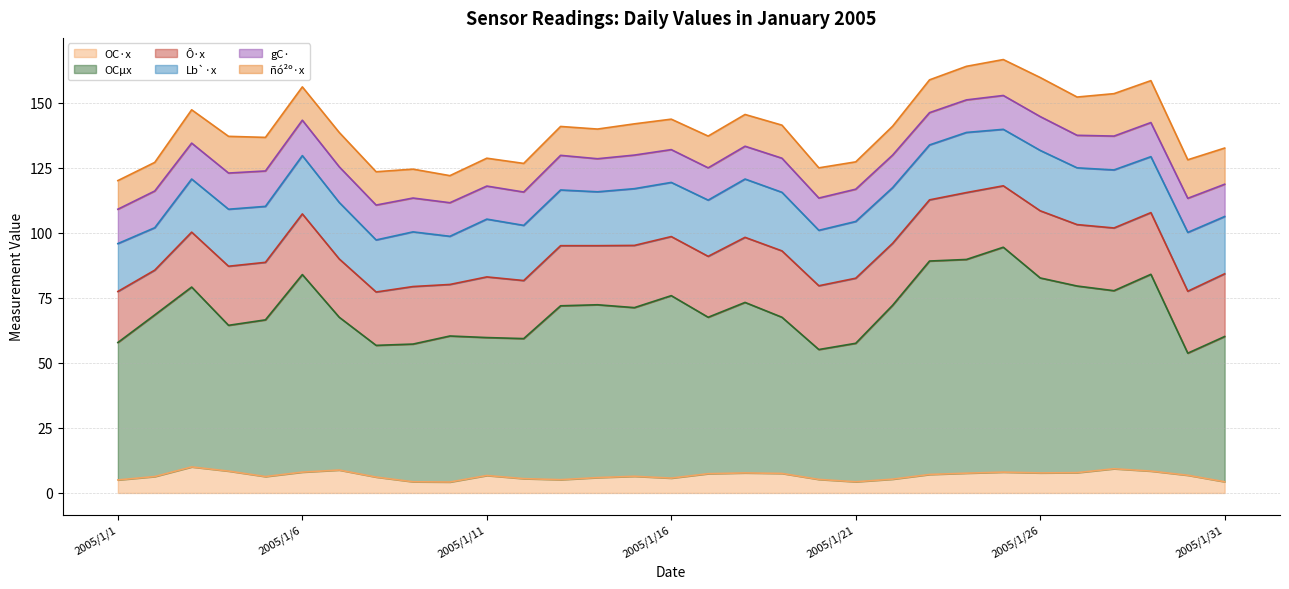

What is the value of the Lb_x point at the 13th from the left?

21.4